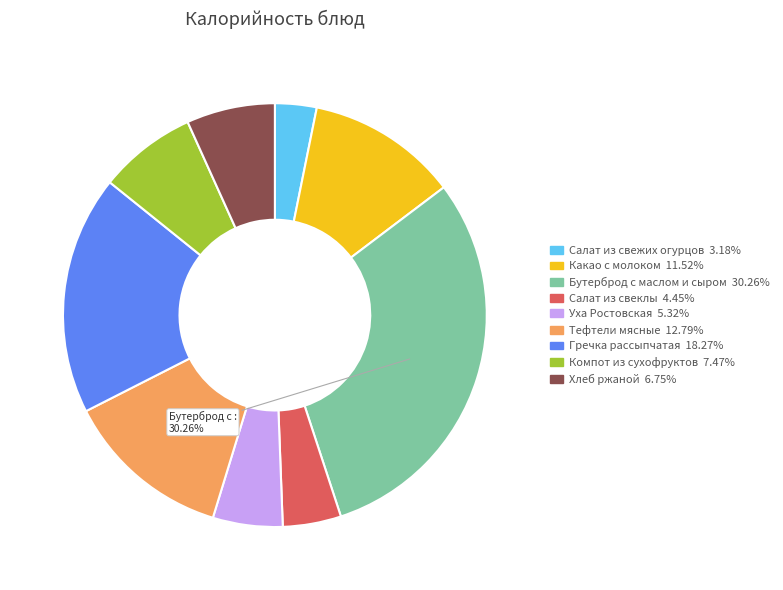

Rank the categories by value from highest to lowest.

Бутерброд с маслом и сыром, Гречка рассыпчатая, Тефтели мясные, Какао с молоком, Компот из сухофруктов, Хлеб ржаной, Уха Ростовская, Салат из свеклы, Салат из свежих огурцов